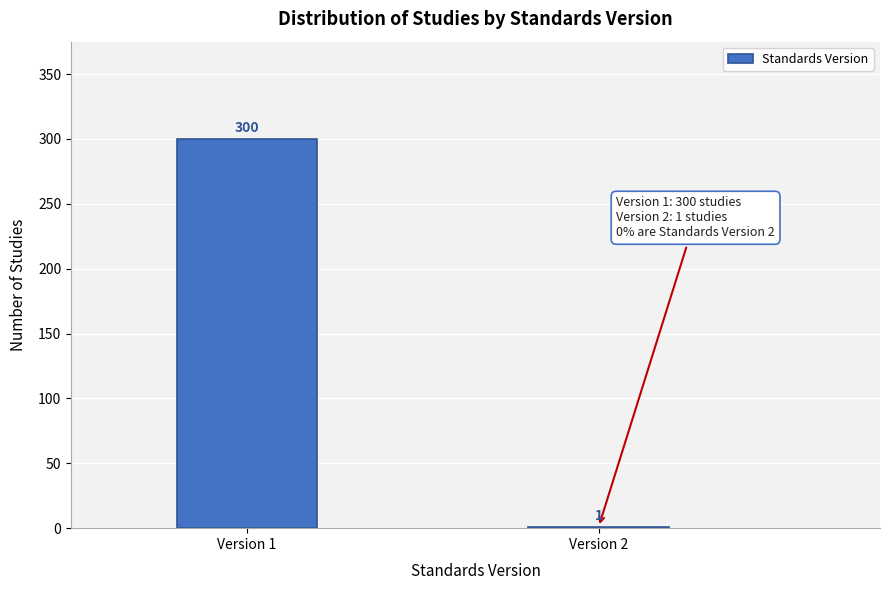

Reading right to left, list all the values displayed in this chart.

Version 2=1	Version 1=300